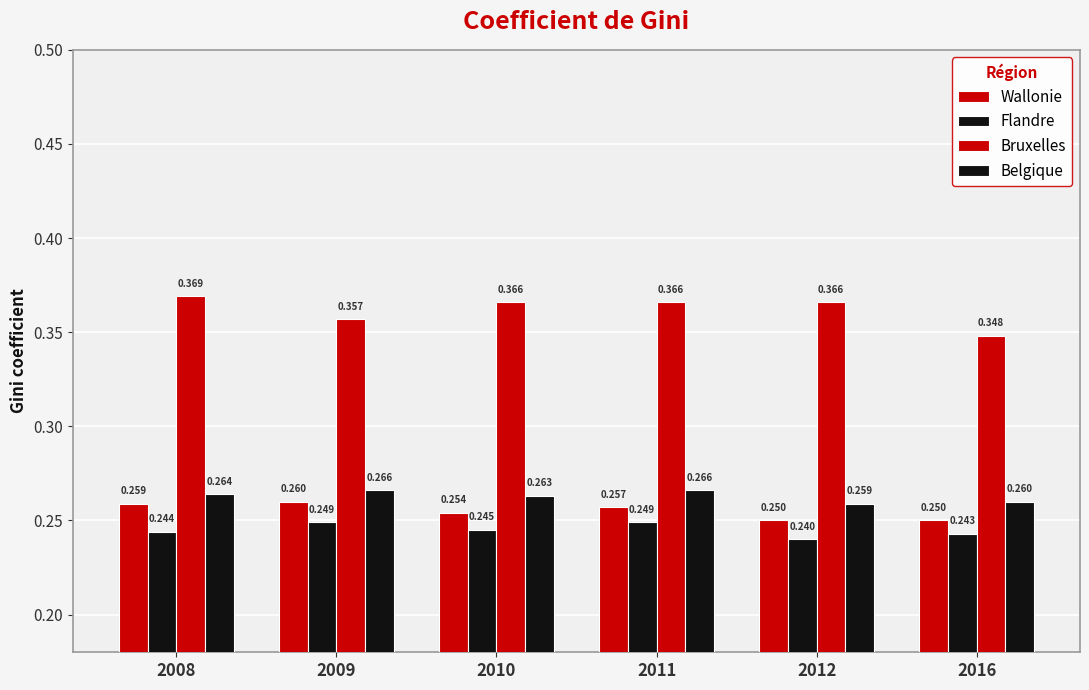

Rank the series at 2012 from highest to lowest value.

Bruxelles, Belgique, Wallonie, Flandre